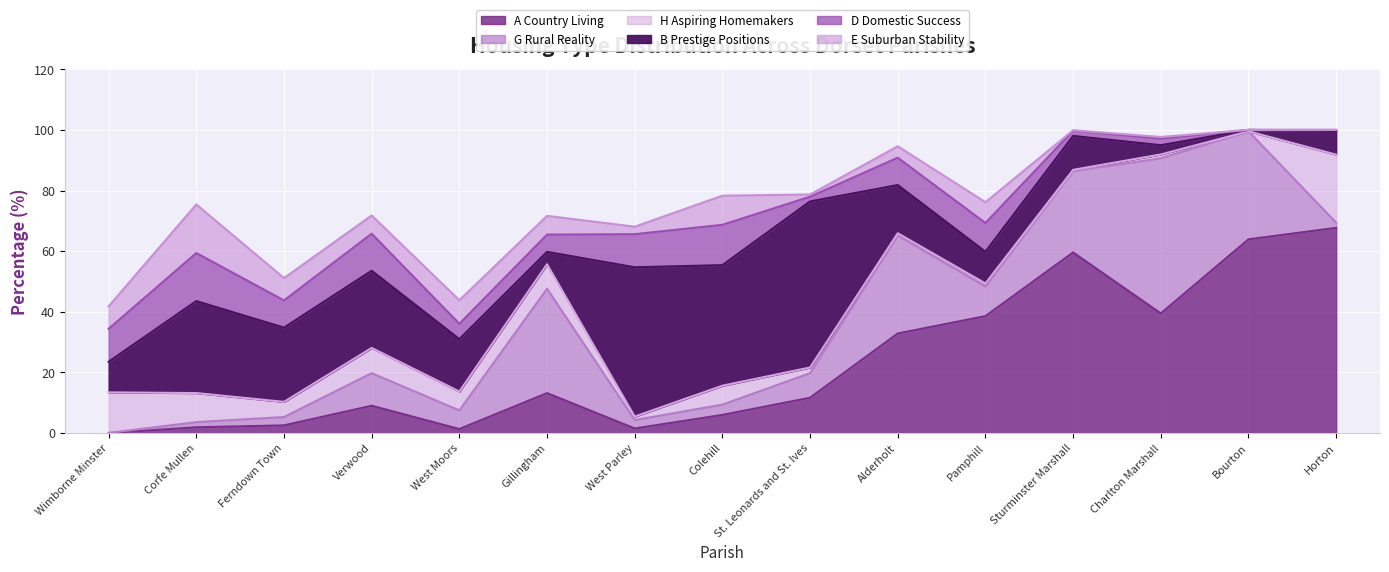

At which category is the sum across all series the highest?

Bourton